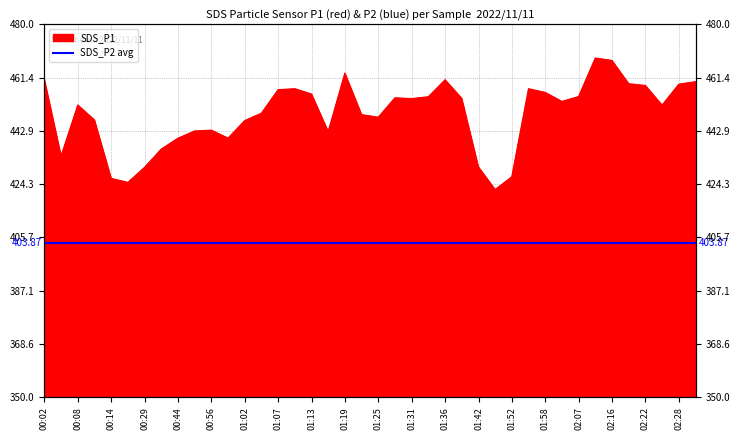

What is the label of the 26th point from the left?

01:39